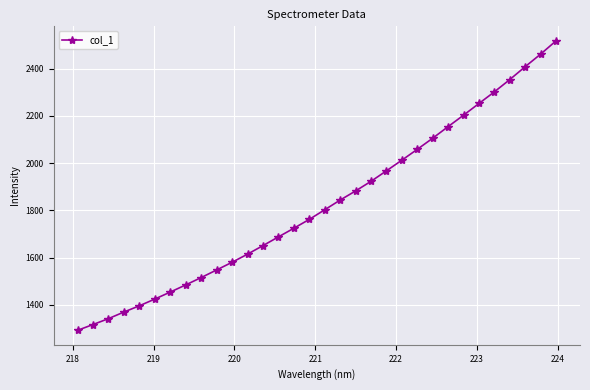

What is the smallest value displayed?

1292.5